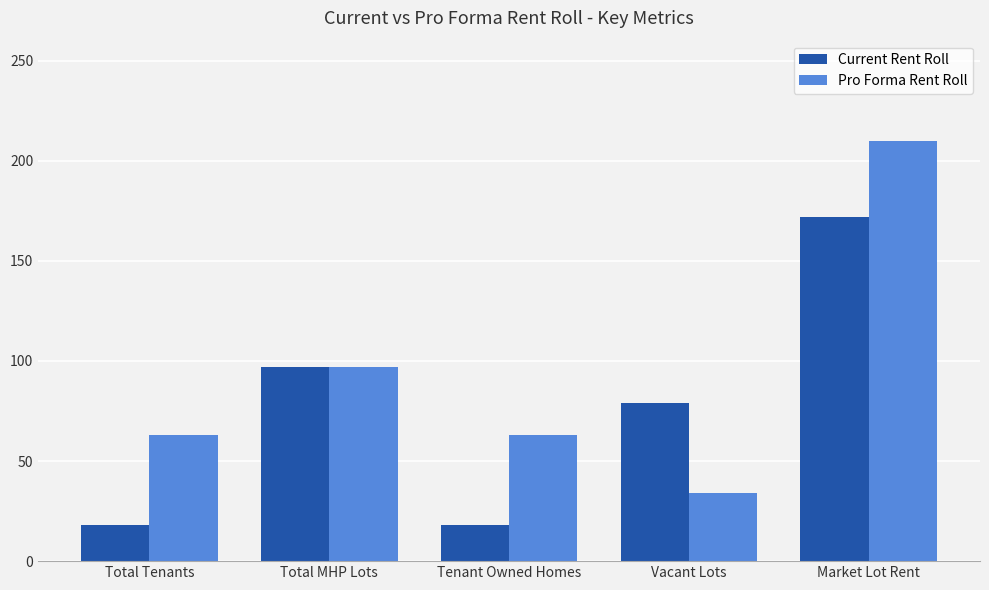

What value does the Current Rent Roll series have at Vacant Lots, to the nearest 10?

80